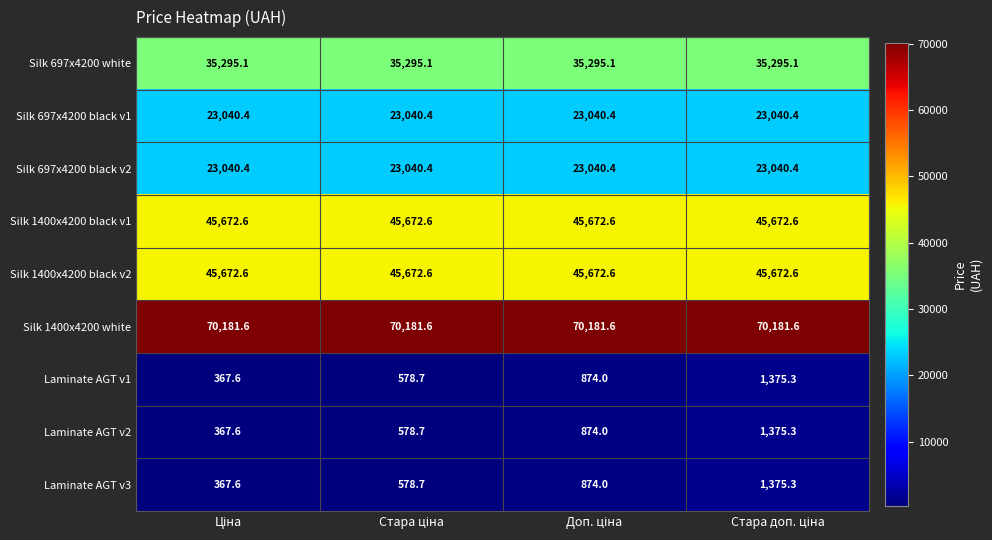

What is the average value of the Silk 697x4200 white series?

35295.1